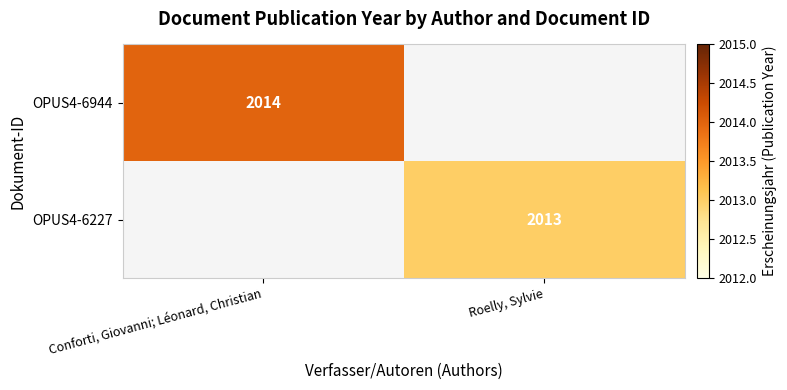

True or false: OPUS4-6944 has a value of 2014 at Conforti, Giovanni; Léonard, Christian.

True